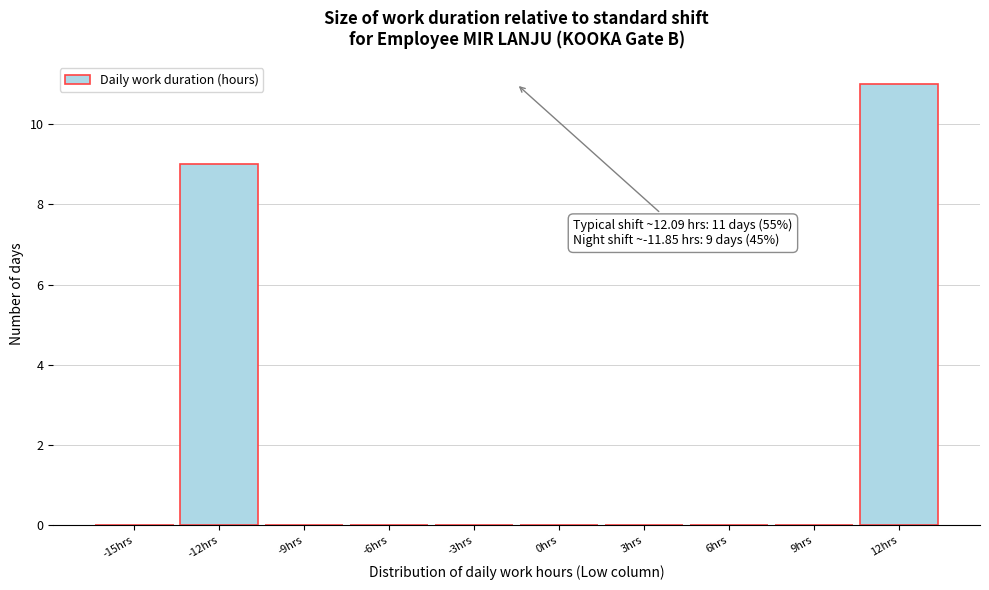

Reading left to right, extract all data points from this chart.

-15hrs=0	-12hrs=9	-9hrs=0	-6hrs=0	-3hrs=0	0hrs=0	3hrs=0	6hrs=0	9hrs=0	12hrs=11